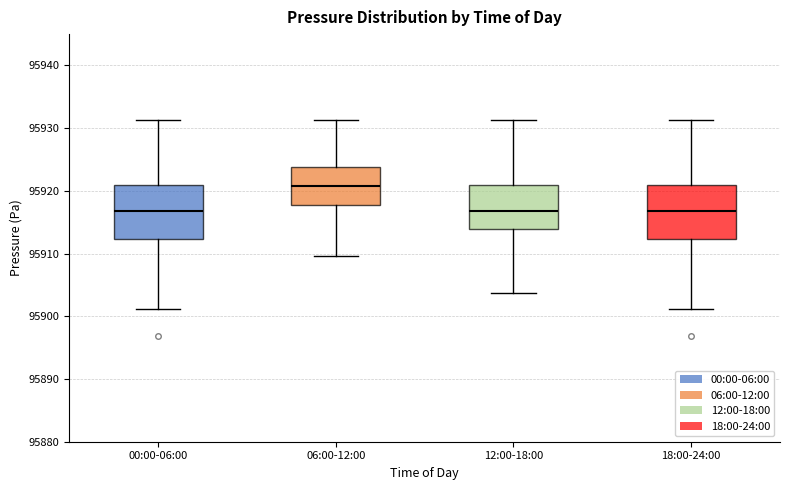

Reading left to right, transcribe this box plot: for each box, give where its median line is, the range the box spans, and where its two whiskers end, as read against the y-axis. The values are not printed on the chart, so give them approximately, as read against the axis.

00:00-06:00: median 95917, box 95912 to 95921, whiskers 95901 to 95931
06:00-12:00: median 95921, box 95918 to 95924, whiskers 95910 to 95931
12:00-18:00: median 95917, box 95914 to 95921, whiskers 95904 to 95931
18:00-24:00: median 95917, box 95912 to 95921, whiskers 95901 to 95931